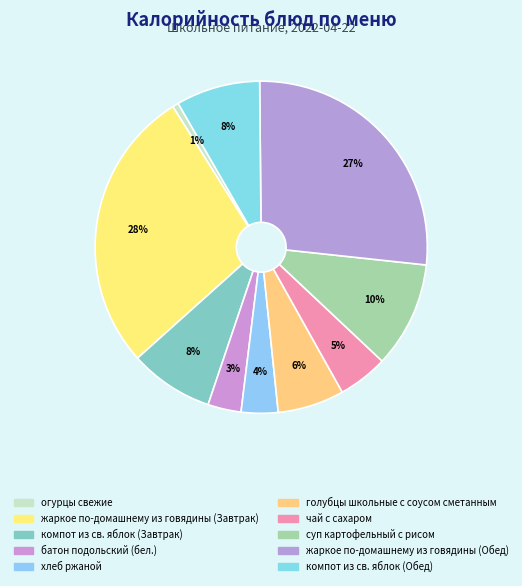

To the nearest percent, what is the difference between the largest and smallest slice percentages?

27%